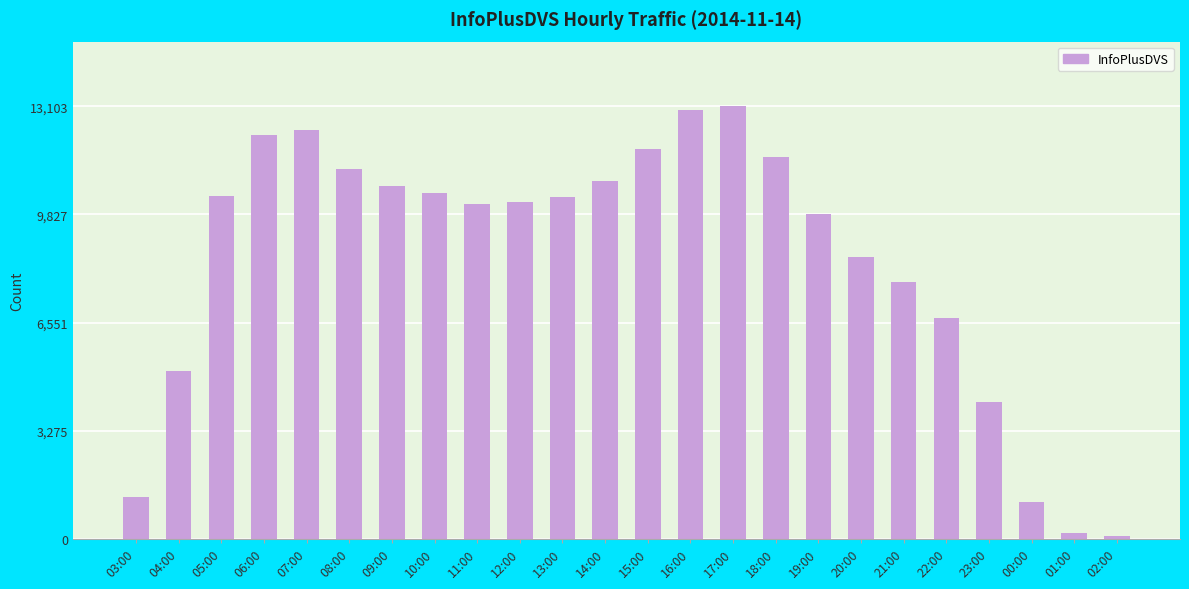

What is the greatest value displayed?

13103